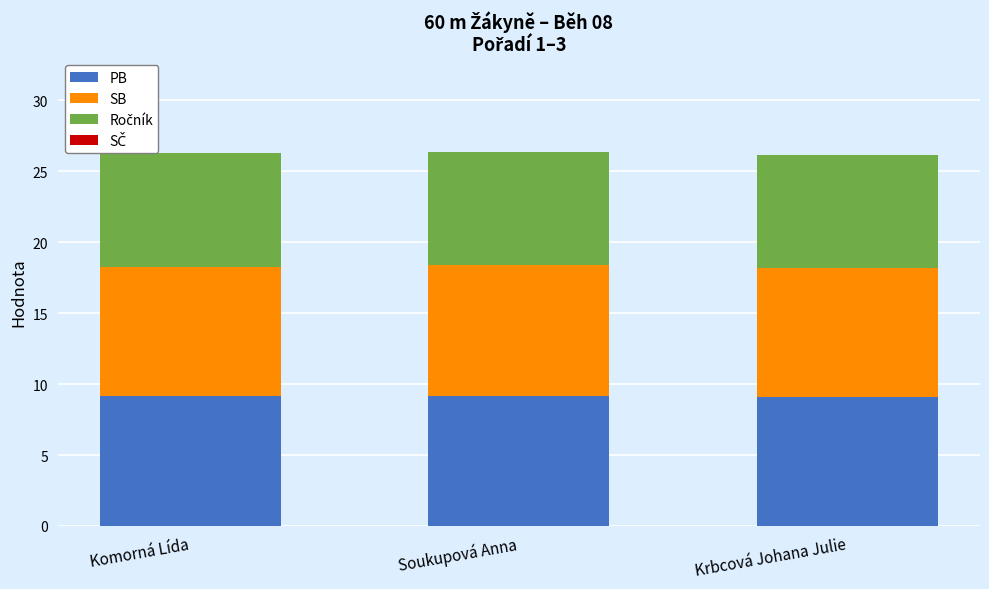

The value of PB at Krbcová Johana Julie is 12.4. True or false?

False